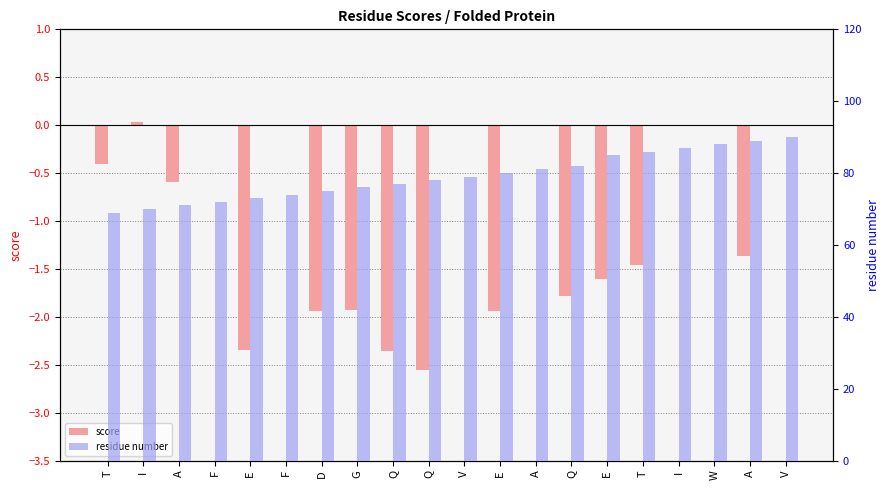

What is the total value across all series at Q?

74.6